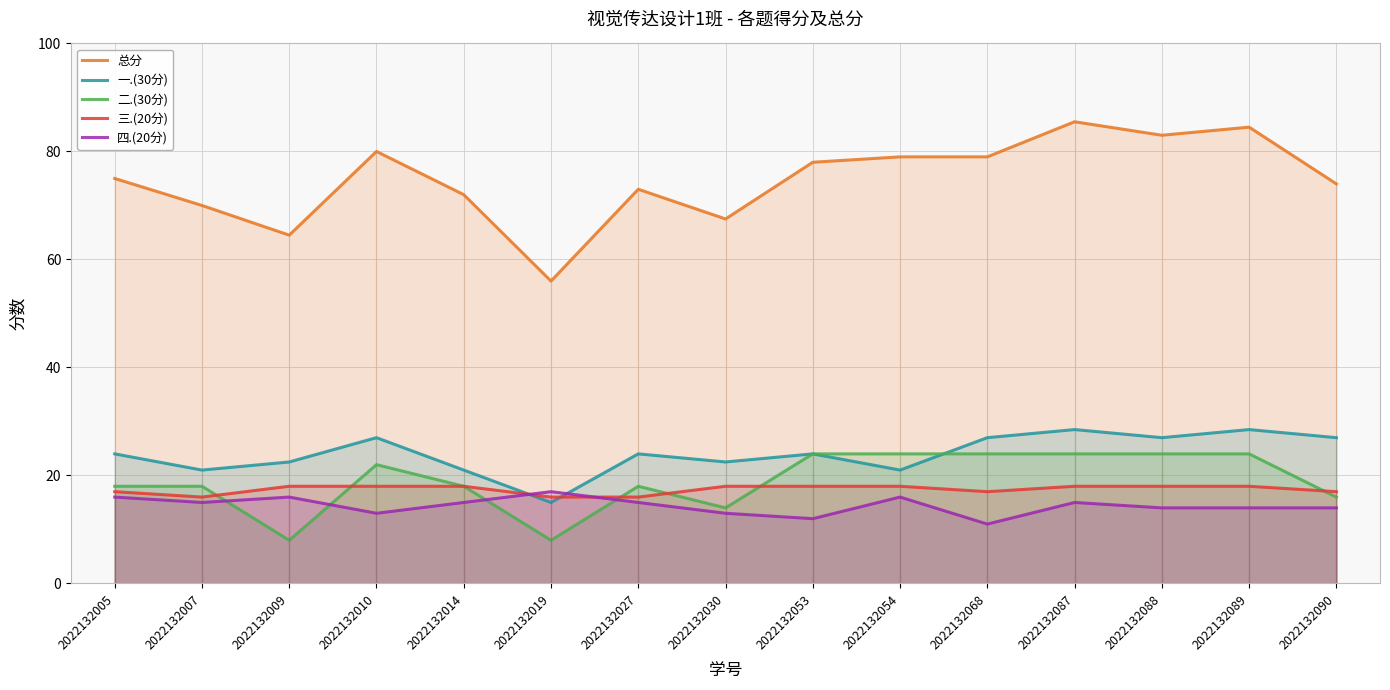

What is the value of the 二.(30分) point at the 15th from the left?

16.0